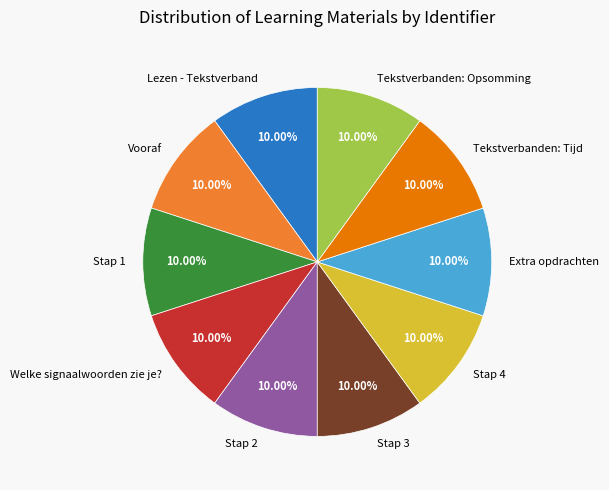

To the nearest percent, what is the average slice percentage?

10%